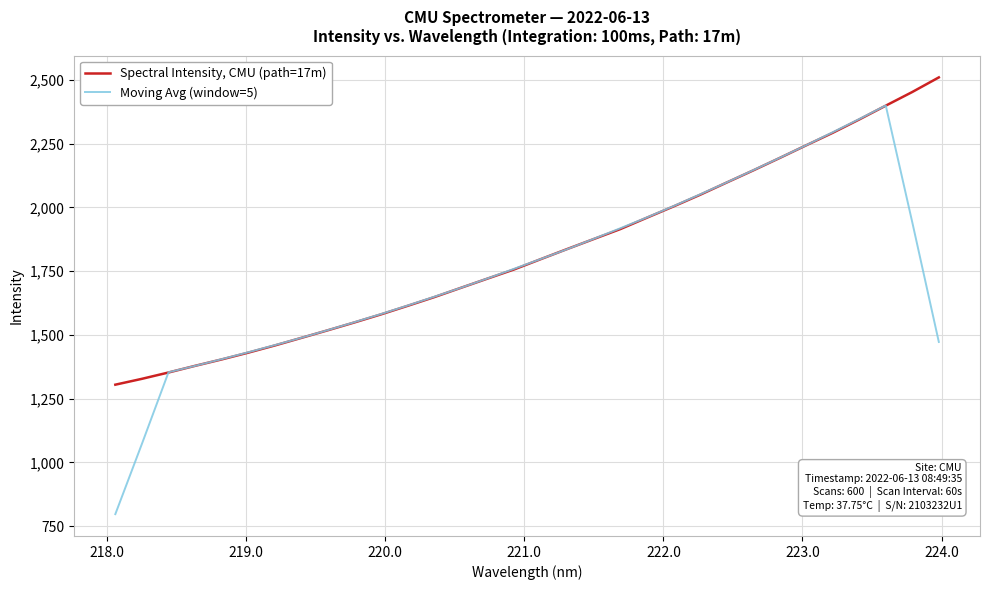

List the series in order of their peak value, lowest first.

Moving Avg (window=5), Spectral Intensity, CMU (path=17m)